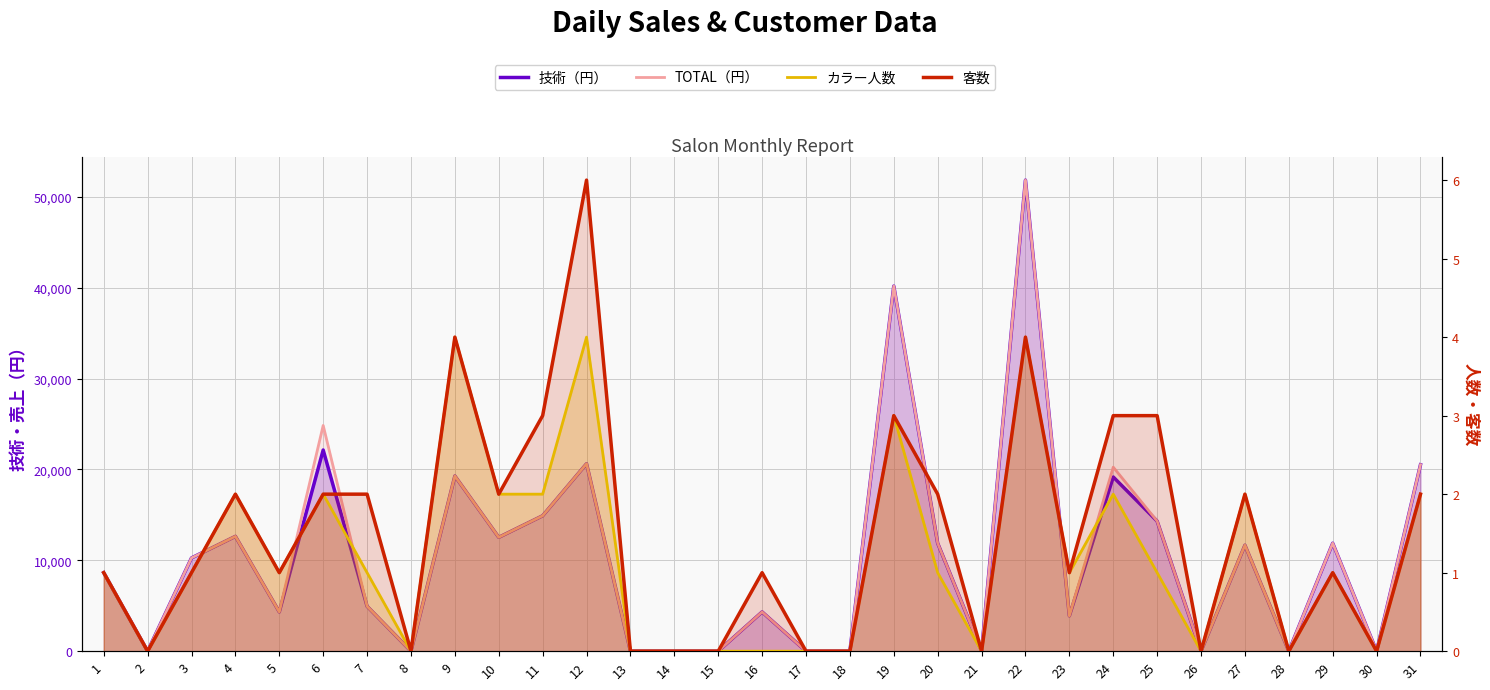

Rank the series at 17 from highest to lowest value.

技術（円）, TOTAL（円）, カラー人数, 客数